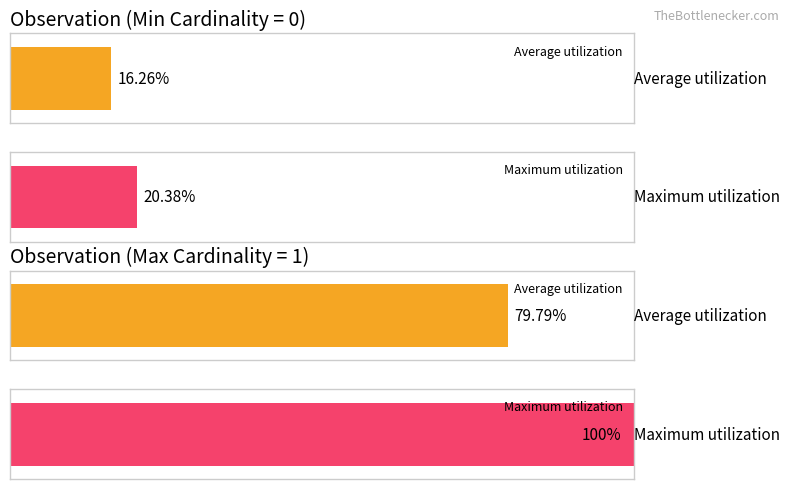

How many series are shown in this chart?

2